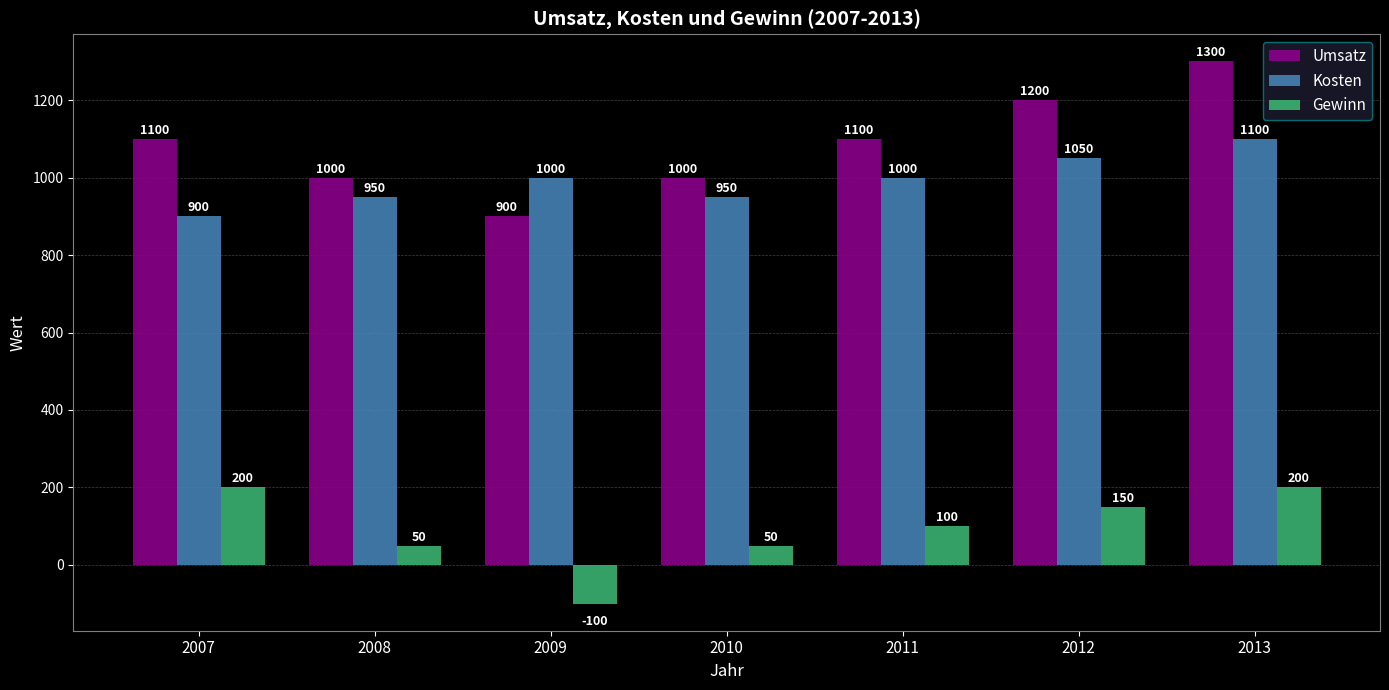

What is the approximate value of Umsatz at 2008, to the nearest 50?

1000